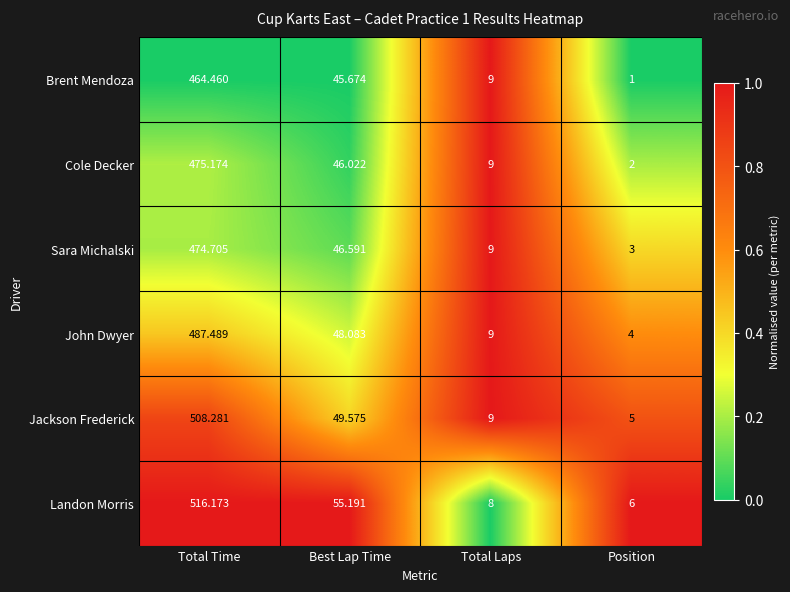

At which label does Sara Michalski first exceed 46?

Total Time